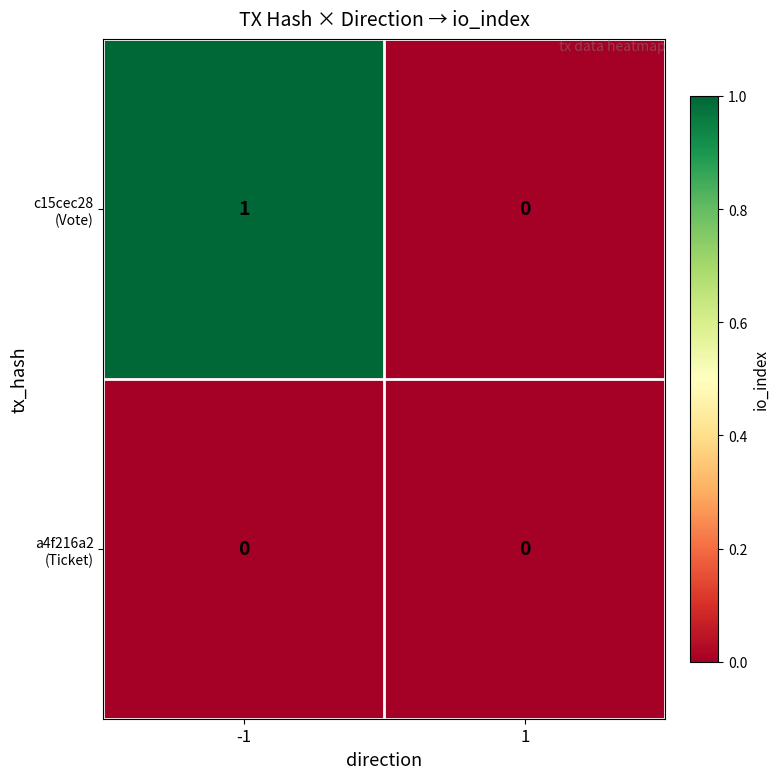

How many categories are shown in the chart?

2